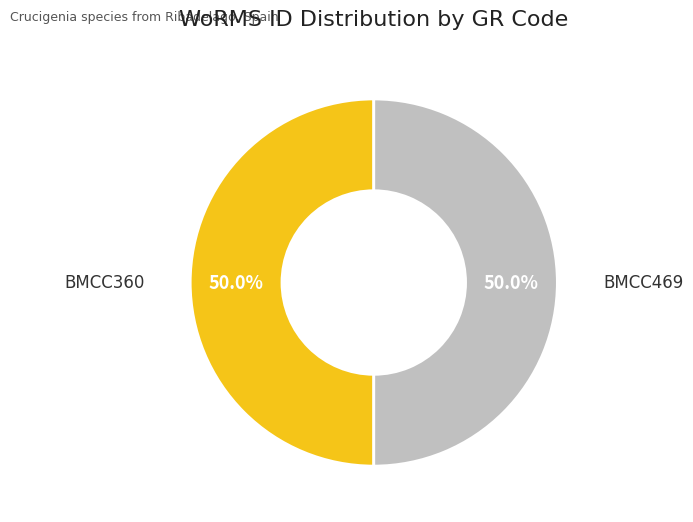

Count the number of slices in the pie.

2